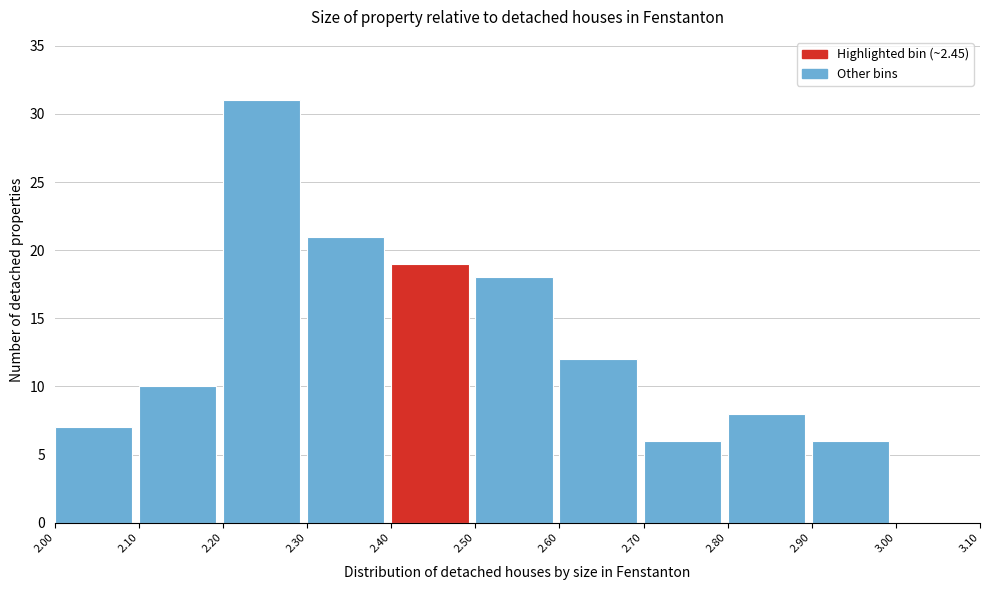

Reading left to right, list every bar in this chart as the range it spans on the x-axis followed by its height. The values are not printed on the chart, so give them approximately, as read against the axis.

2.00 to 2.10: 7
2.10 to 2.20: 10
2.20 to 2.30: 31
2.30 to 2.40: 21
2.40 to 2.50: 19
2.50 to 2.60: 18
2.60 to 2.70: 12
2.70 to 2.80: 6
2.80 to 2.90: 8
2.90 to 3.00: 6
3.00 to 3.10: 0